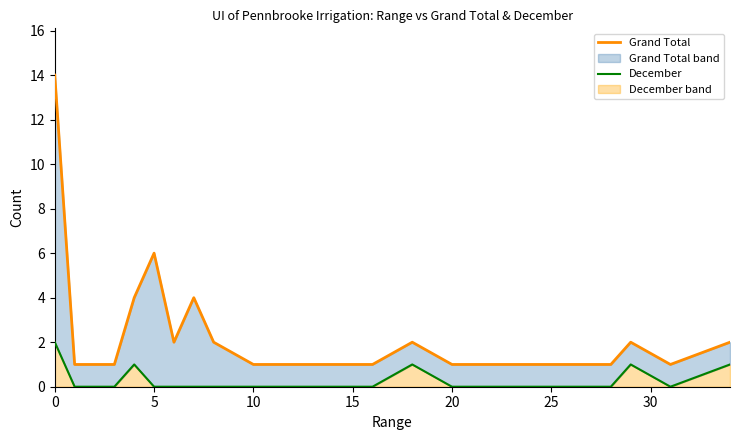

What is the sum of all Grand Total values?

49